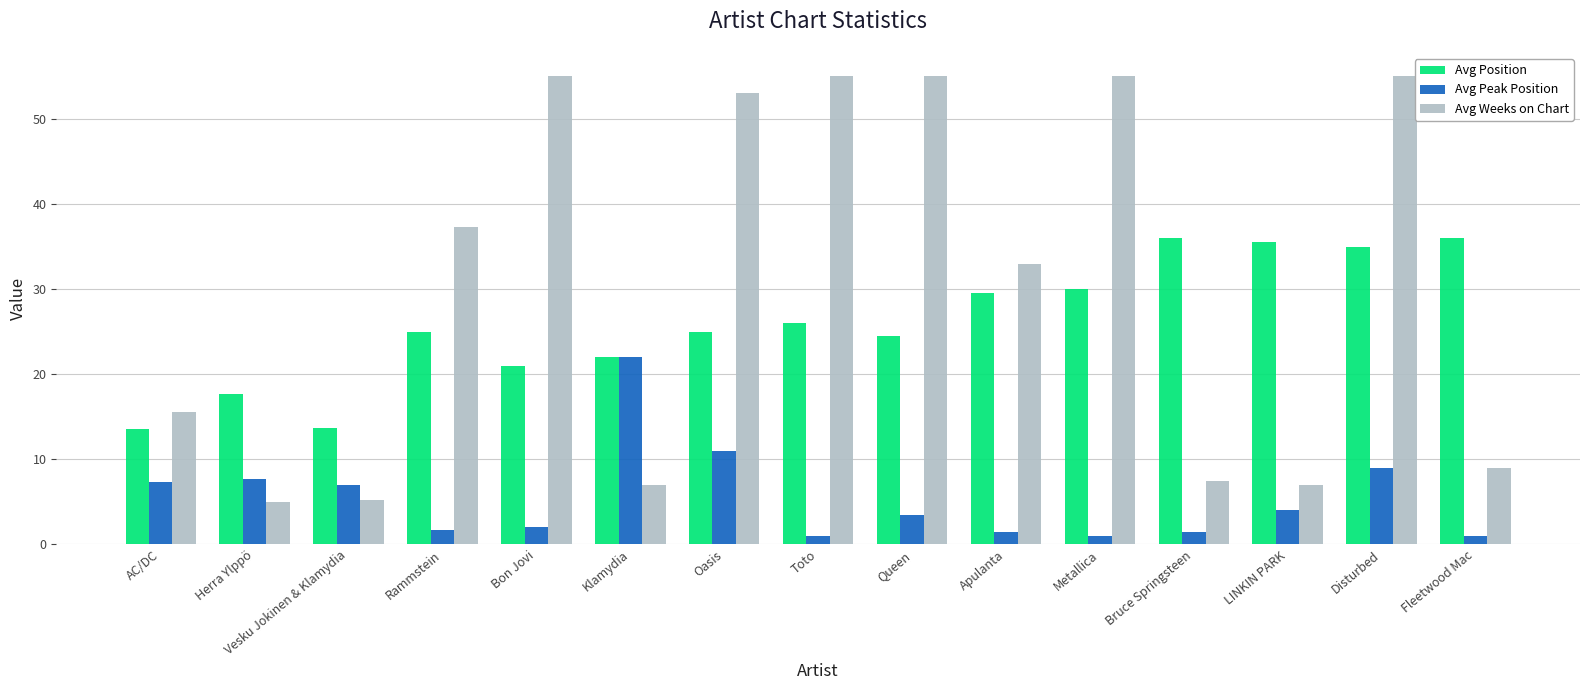

Between Vesku Jokinen & Klamydia and Metallica, which series saw the biggest shift?

Avg Weeks on Chart